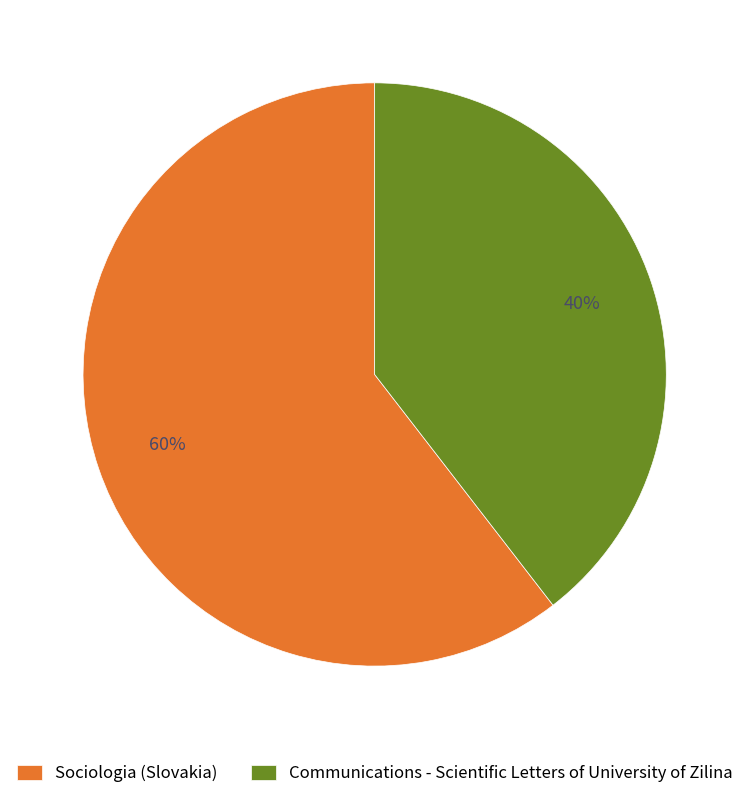

To the nearest percent, what portion does Communications - Scientific Letters of University of Zilina represent?

40%